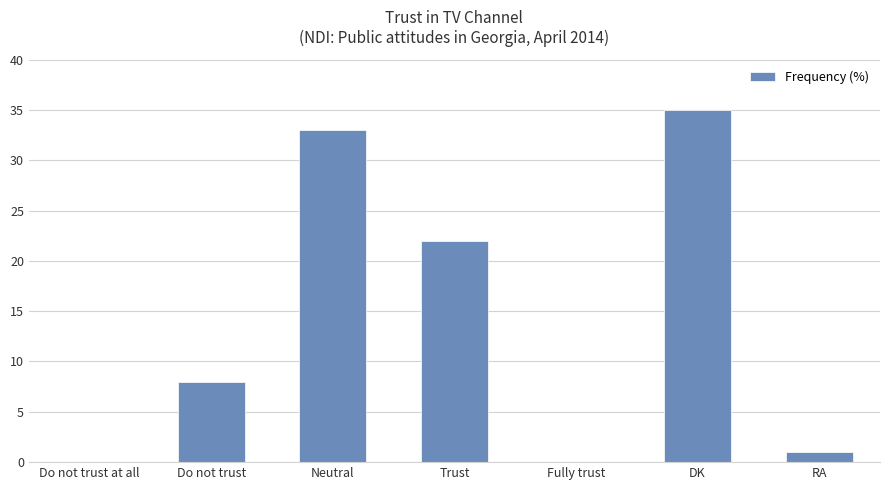

What is the sum of the values at Fully trust and Trust?

22